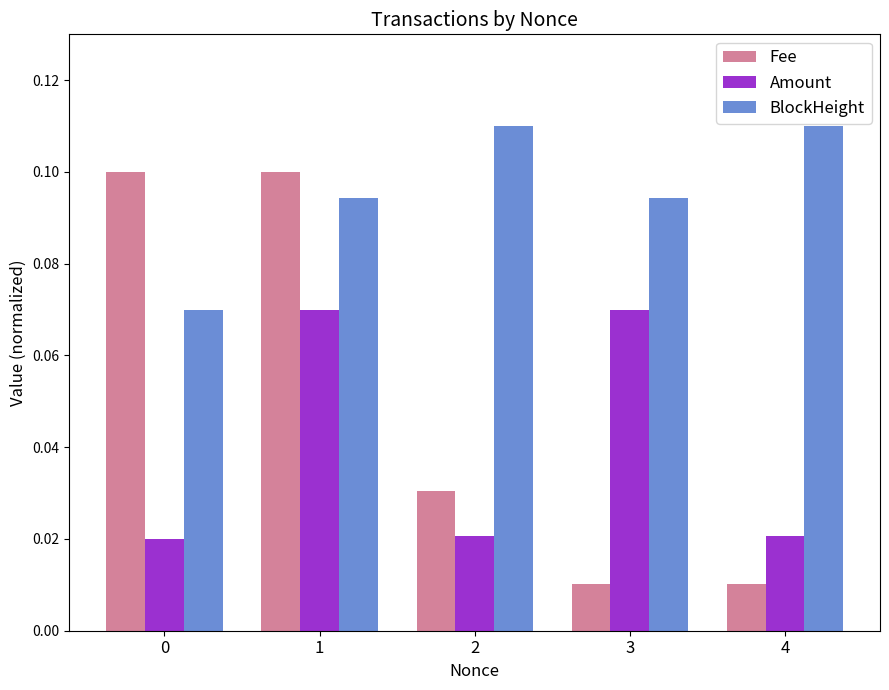

Count the BlockHeight values in the range 0 to 1.

5